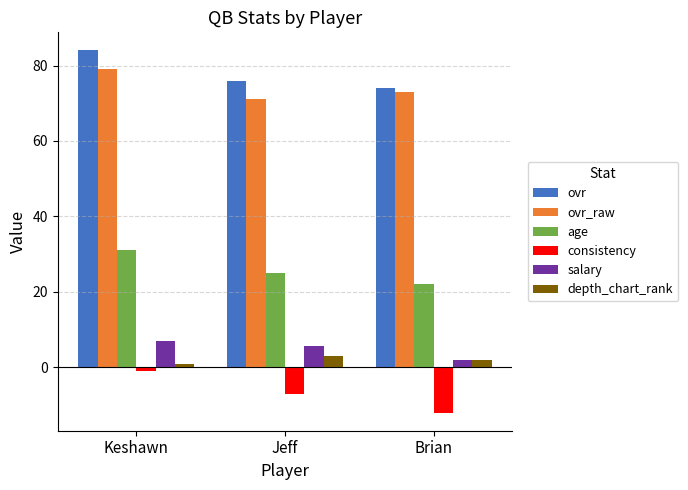

How many bars are there in each group?

6